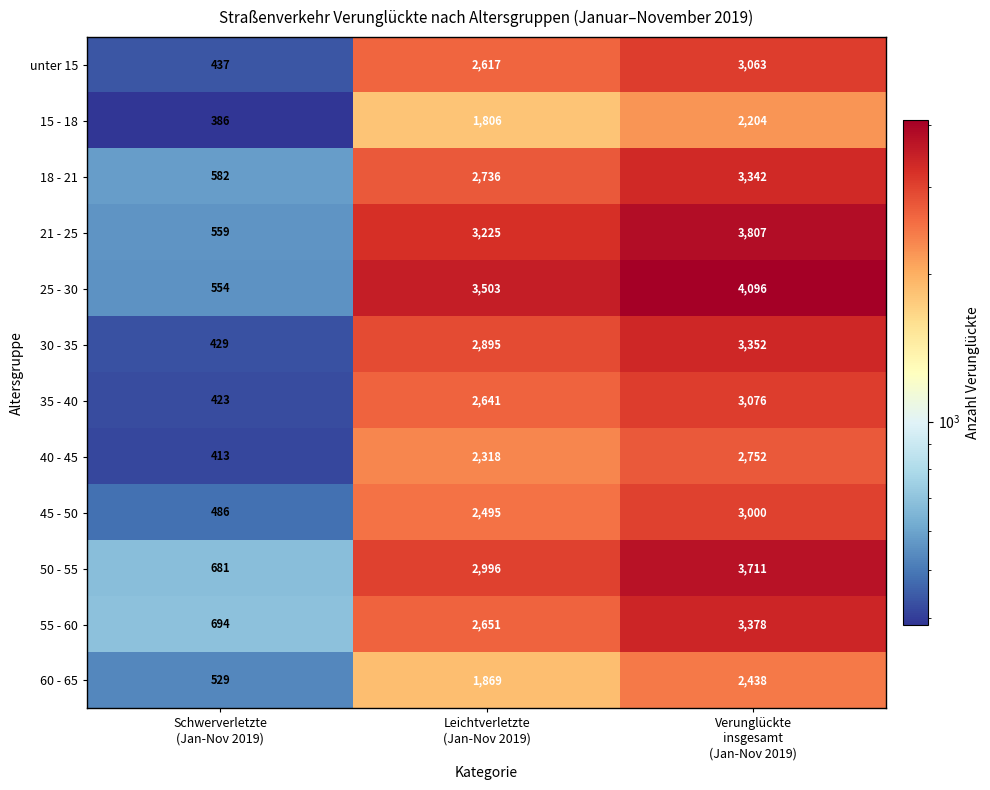

What is the difference between the highest and lowest values at Schwerverletzte
(Jan-Nov 2019)?

308